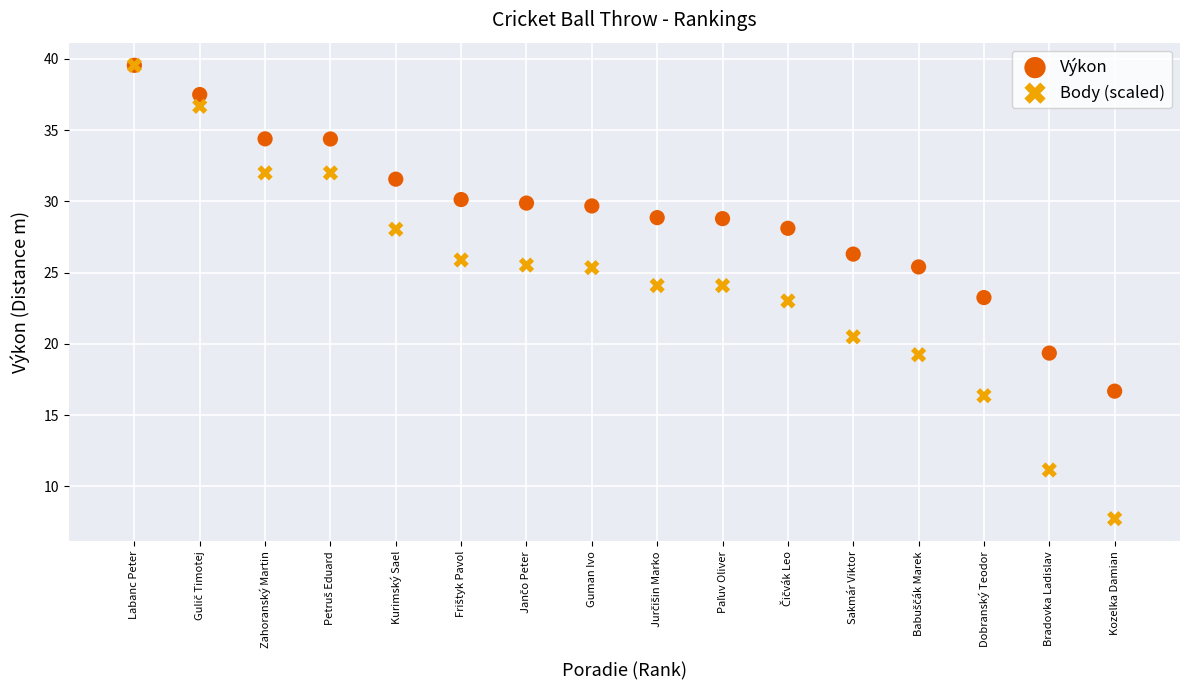

Which series reaches the minimum Y coordinate?

Body (scaled)